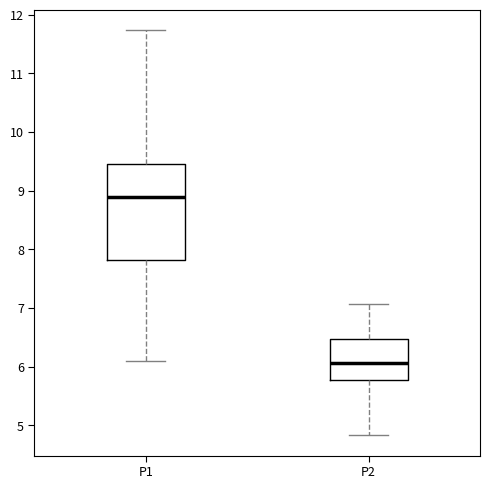

Where does the median line of the box for P2 sit on the y-axis? The values are not printed on the chart, so give them approximately, as read against the axis.

6.1